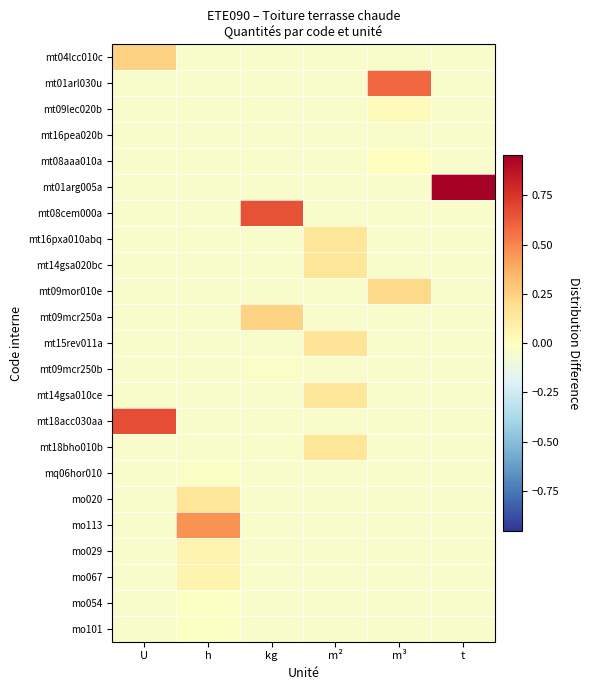

Between kg and h, which is larger?

kg